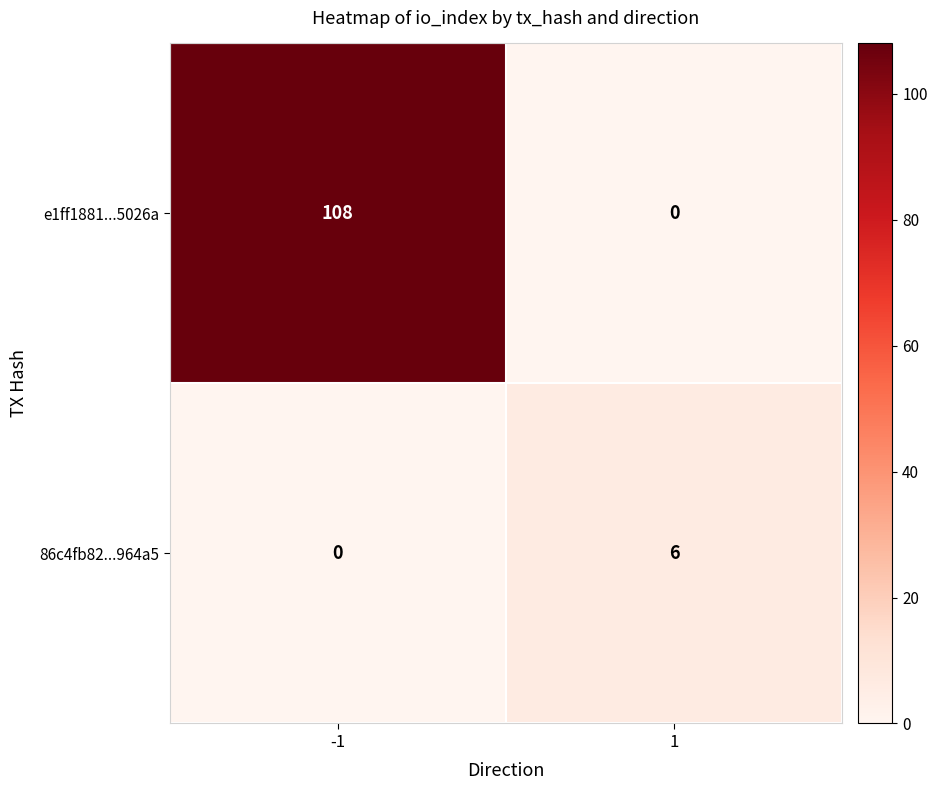

True or false: e1ff1881...5026a has a value of 0 at 1.

True